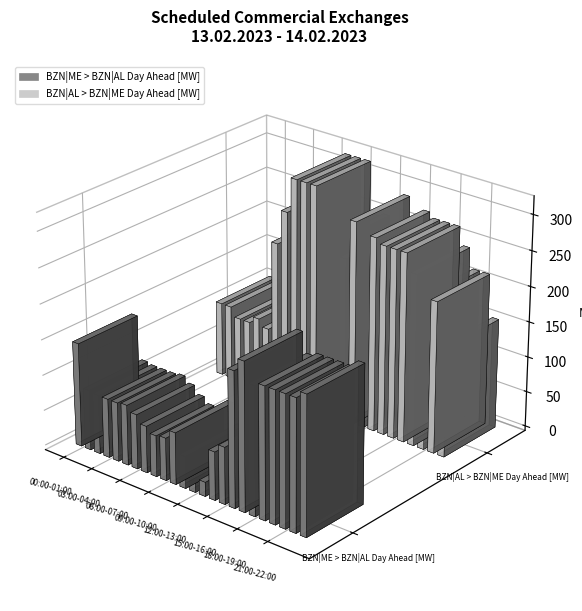

What position from the left is 11:00-12:00?

12